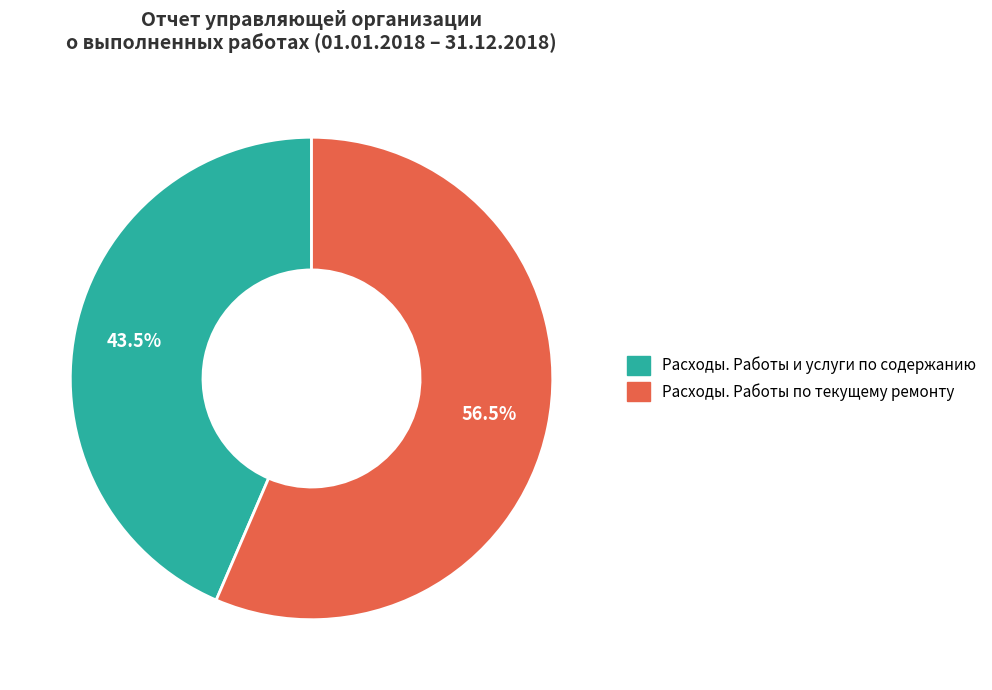

To the nearest percent, what is the average slice percentage?

50%